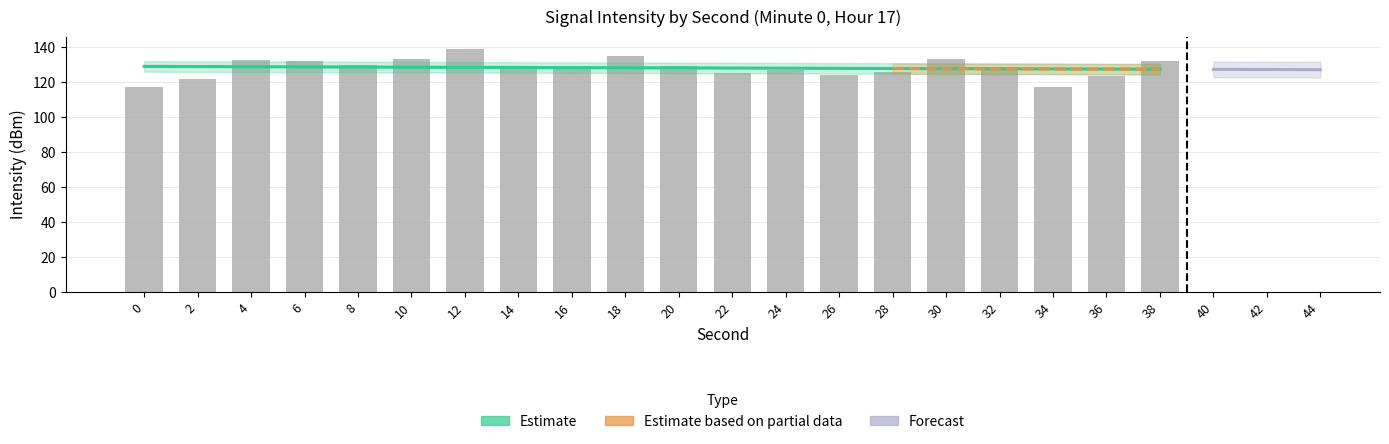

Where is the data nearest to the value 128?

16